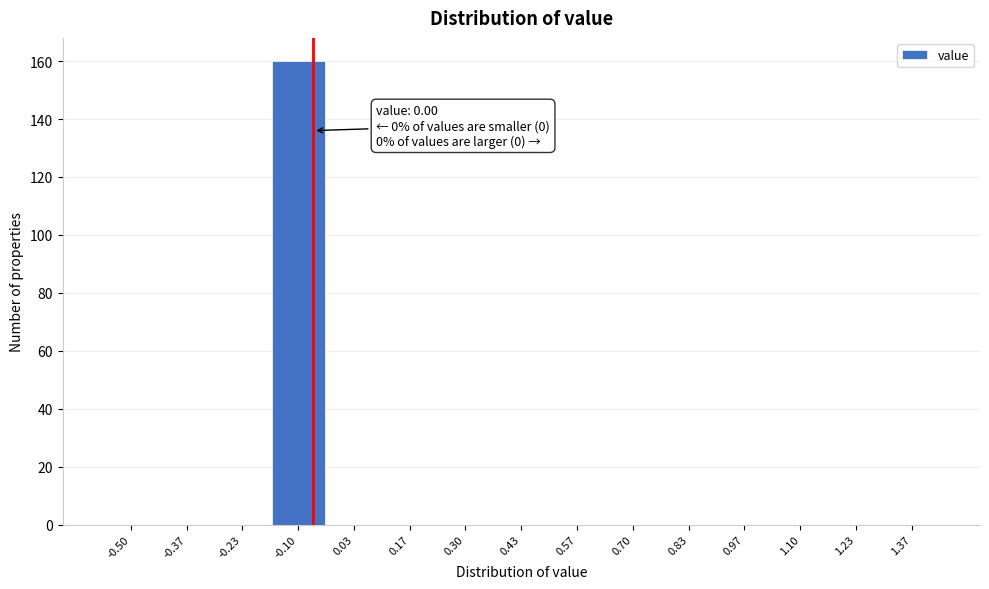

Reading left to right, extract all data points from this chart.

-0.50=0	-0.37=0	-0.23=0	-0.10=160	0.03=0	0.17=0	0.30=0	0.43=0	0.57=0	0.70=0	0.83=0	0.97=0	1.10=0	1.23=0	1.37=0